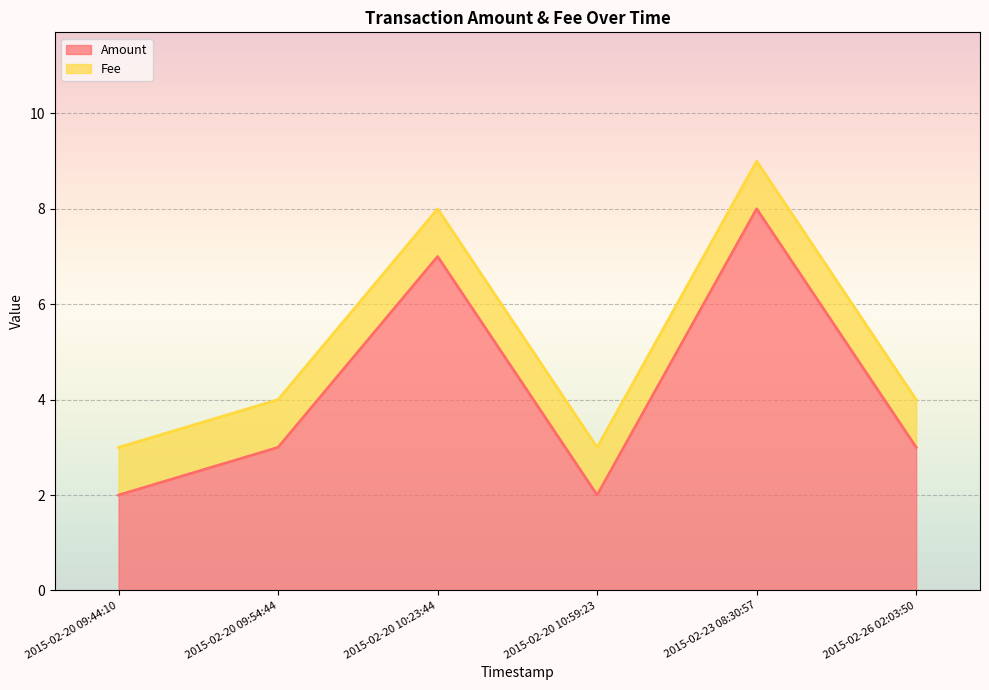

How many values are between 2 and 7?

5